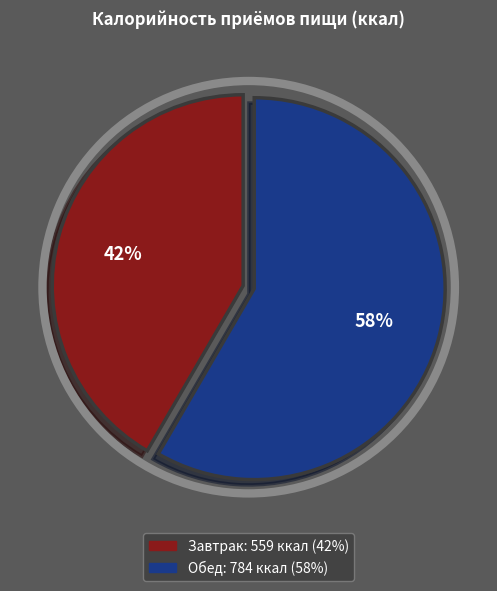

Approximately how many times larger is the value at Завтрак compared to Обед?

0.7